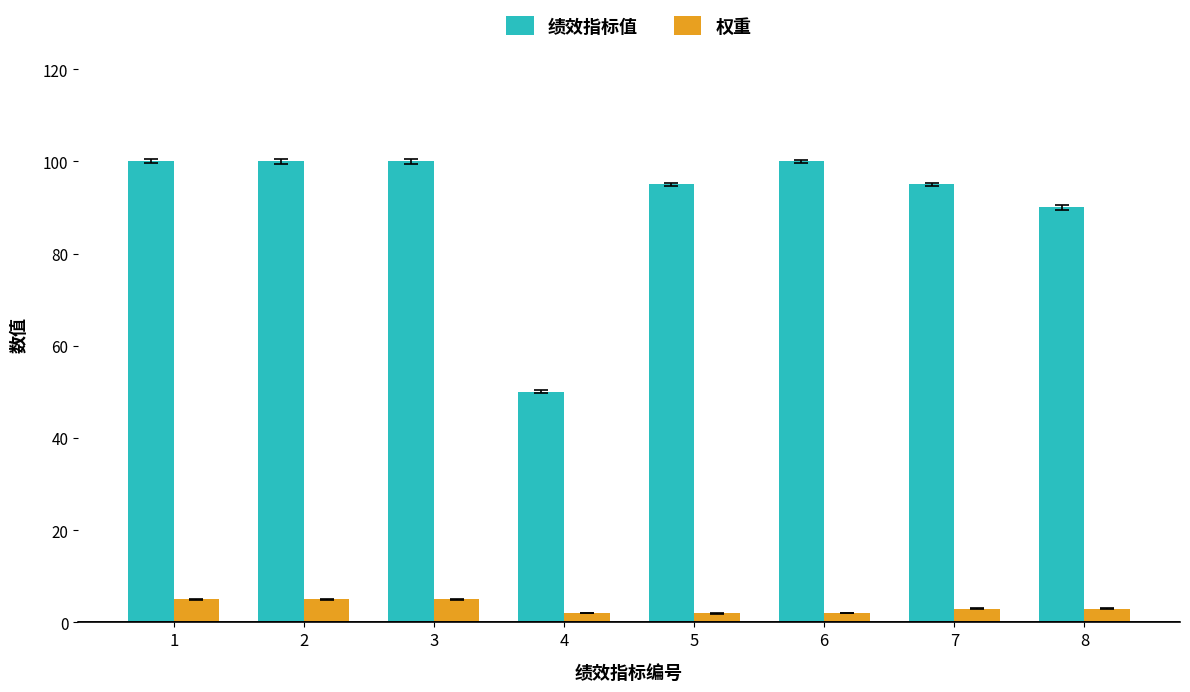

How many bars are there in each group?

2